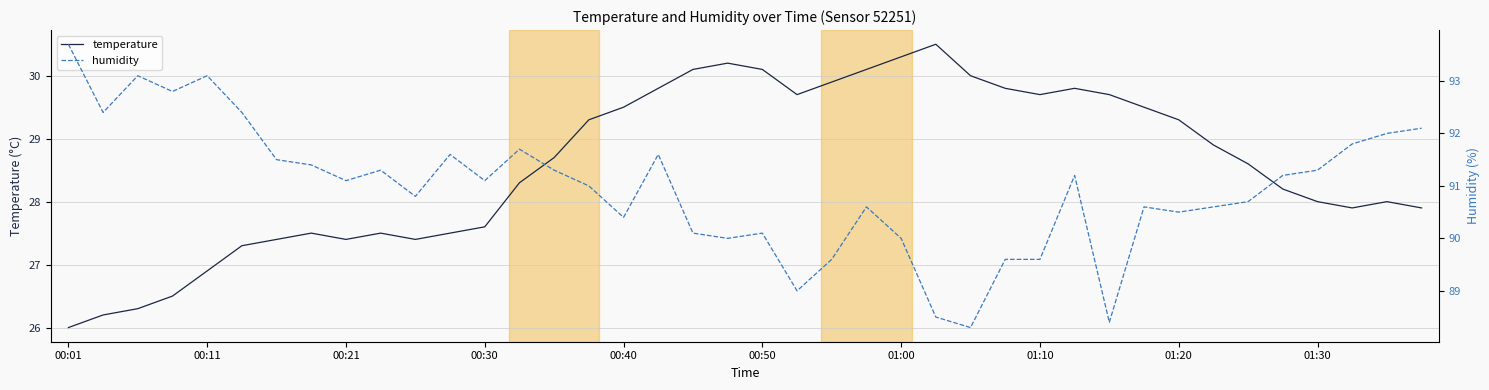

What is the difference between the second highest and second lowest values in the humidity series?

4.7